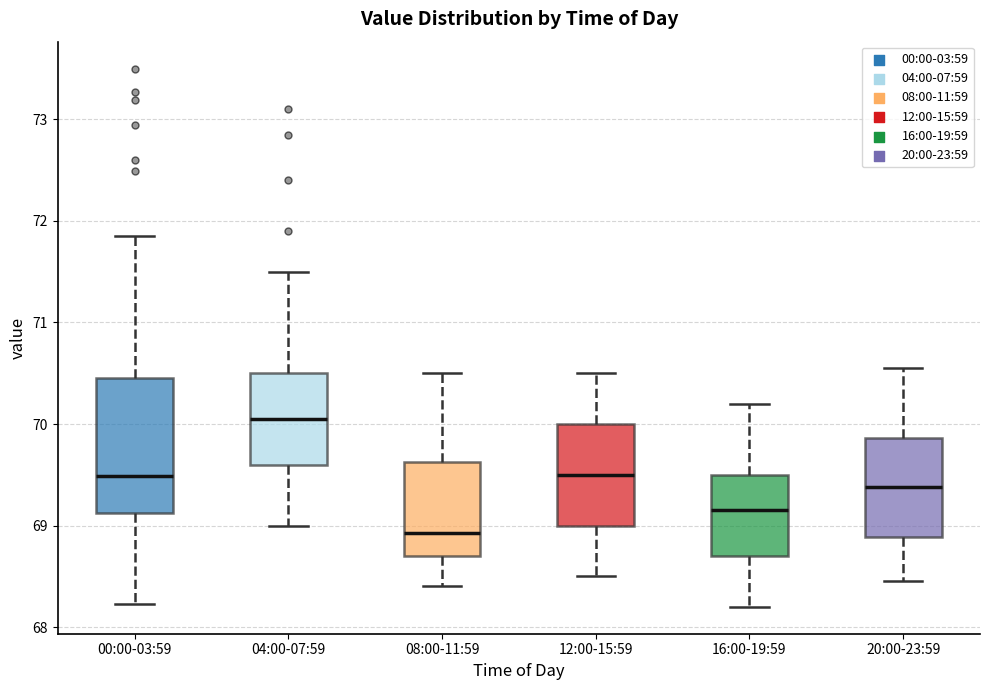

Where is the upper edge of the box for 04:00-07:59 on the y-axis? The values are not printed on the chart, so give them approximately, as read against the axis.

70.5